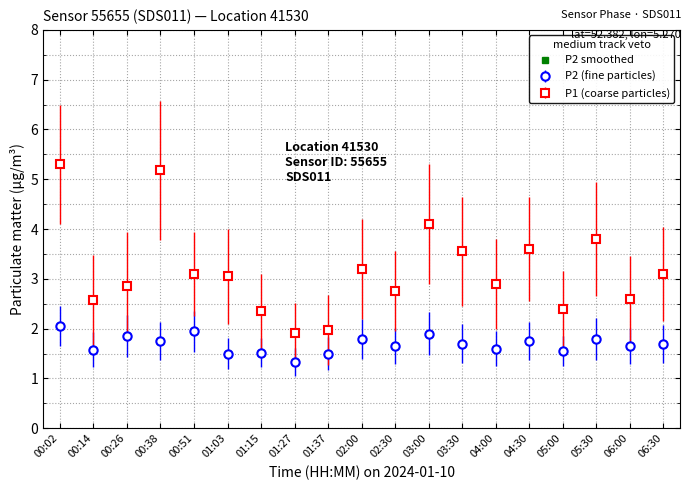

At which category does the chart reach its peak across all series?

00:02